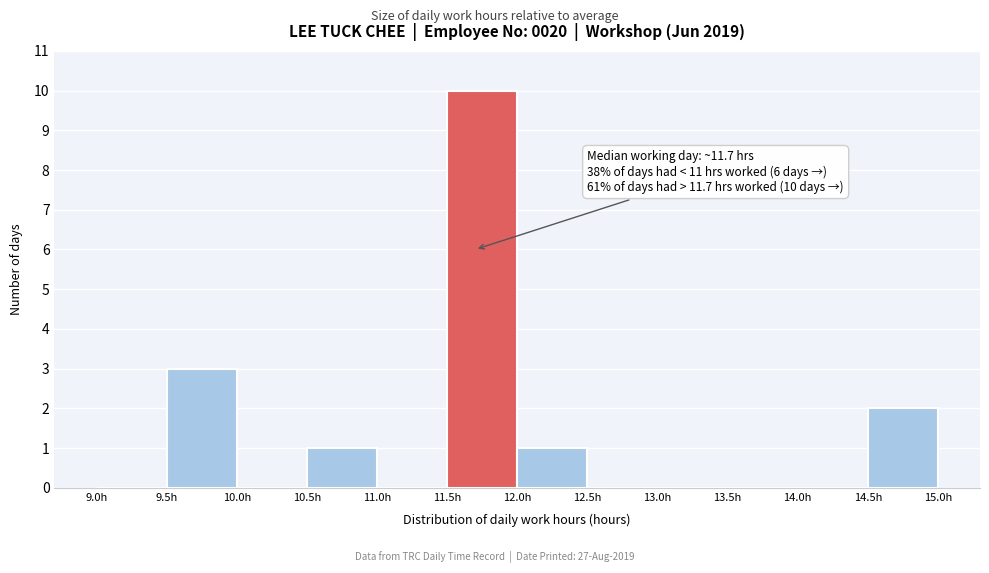

Which range on the x-axis has the tallest bar?

11.5 to 12.0